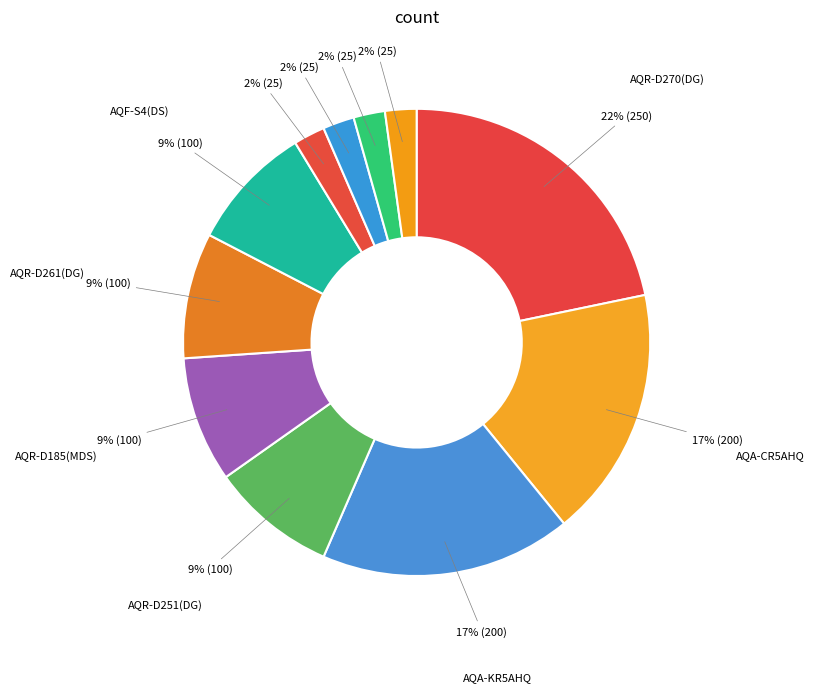

Count the number of slices in the pie.

11